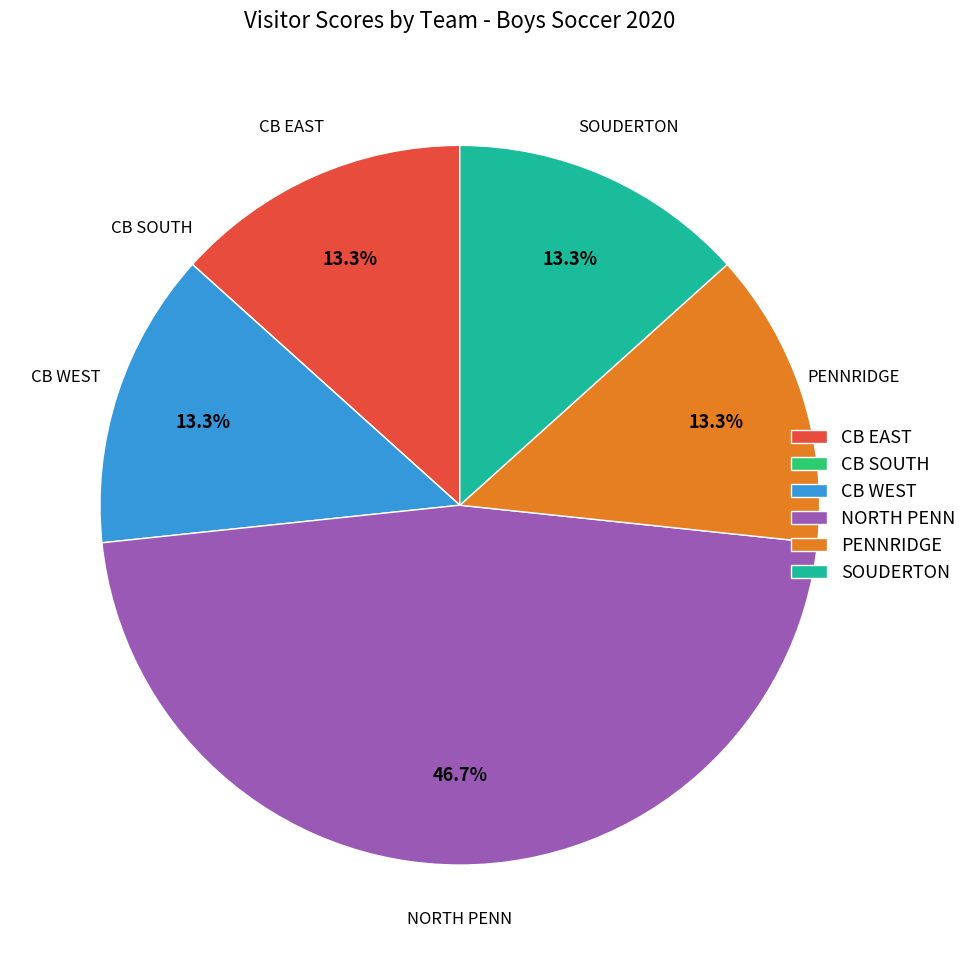

To the nearest percent, what portion does CB WEST represent?

13%